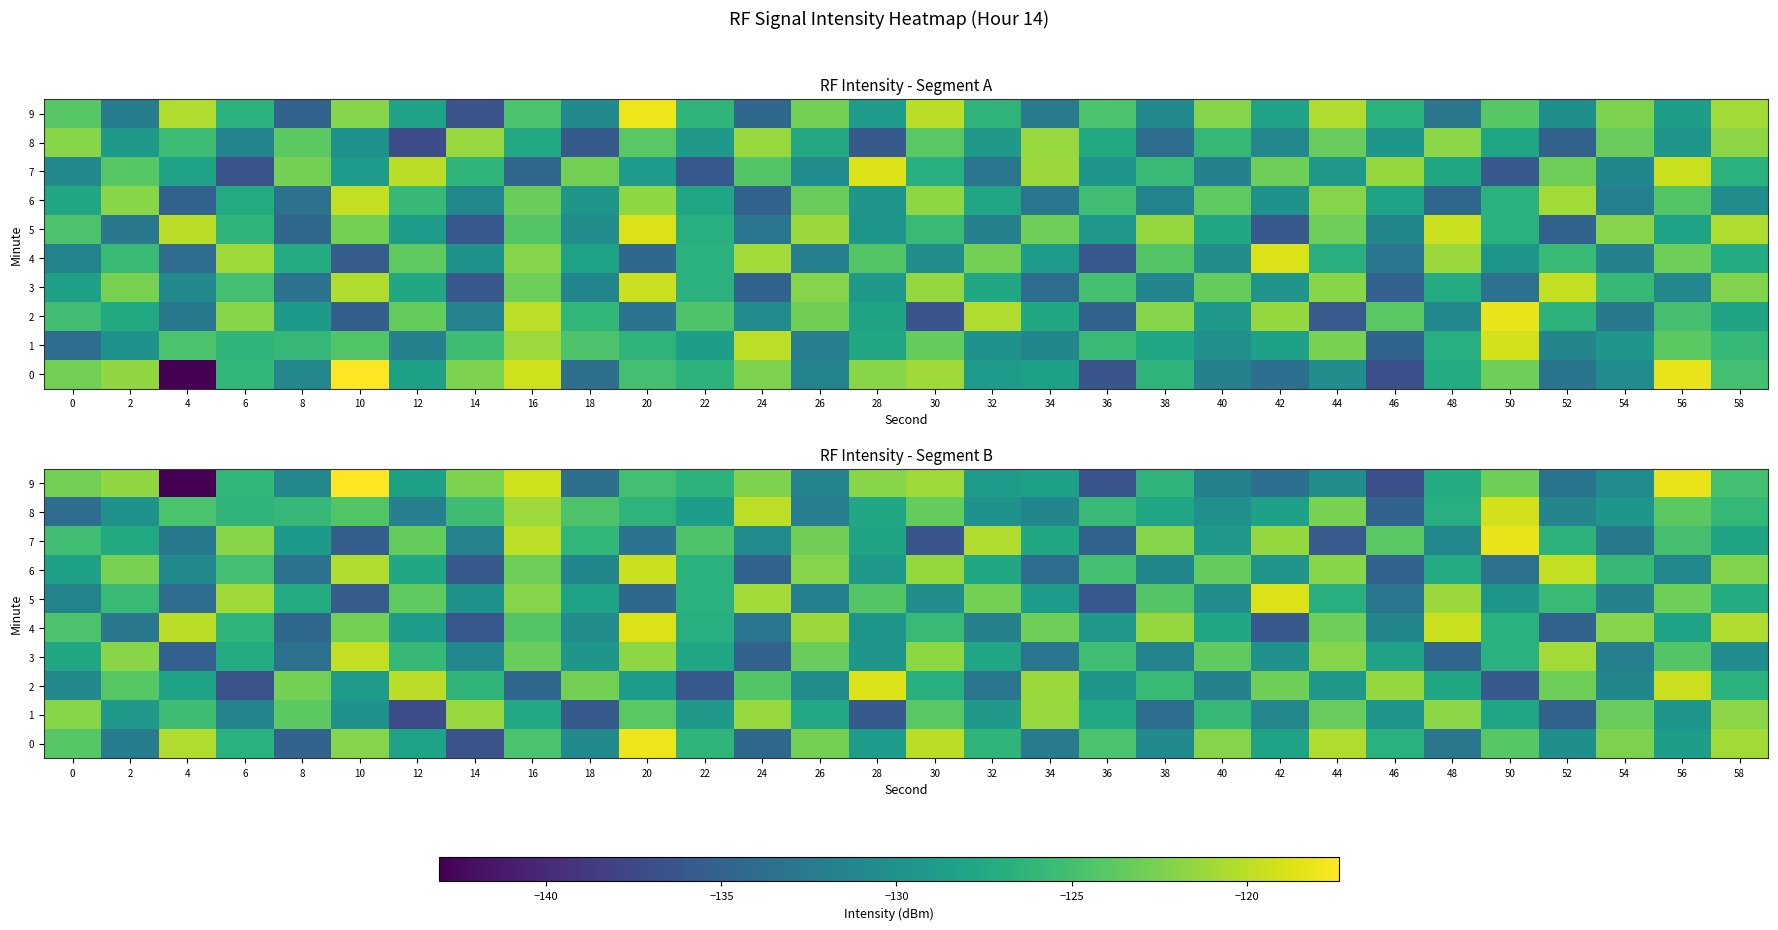

Rank the series at 18 from lowest to highest value.

1, 9, 6, 0, 4, 3, 5, 7, 8, 2